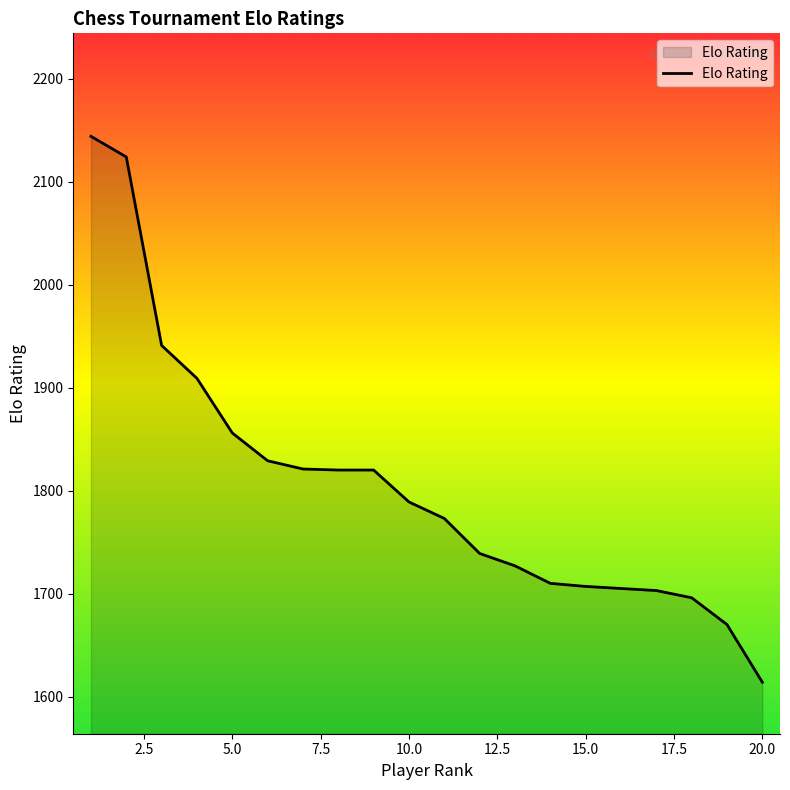

What is the smallest value displayed?

1614